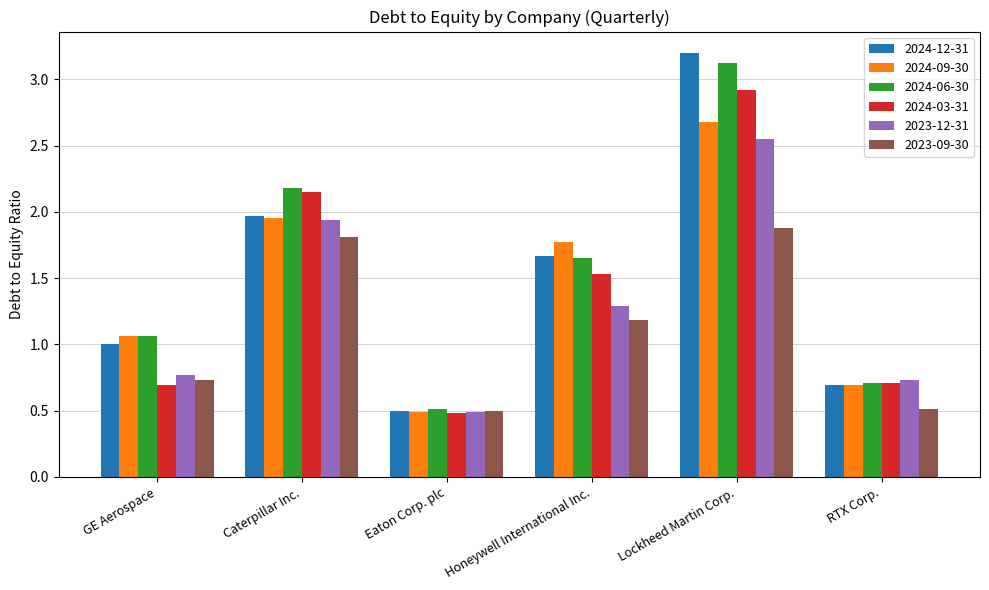

At which label is 2024-09-30 closest to 1?

GE Aerospace